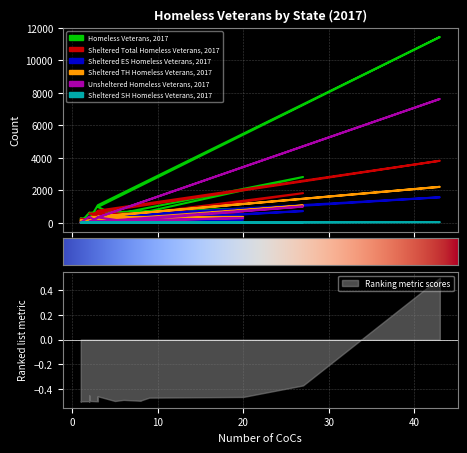

In Sheltered SH Homeless Veterans, 2017, how many points are higher than both neighbors (excluding endpoints)?

5